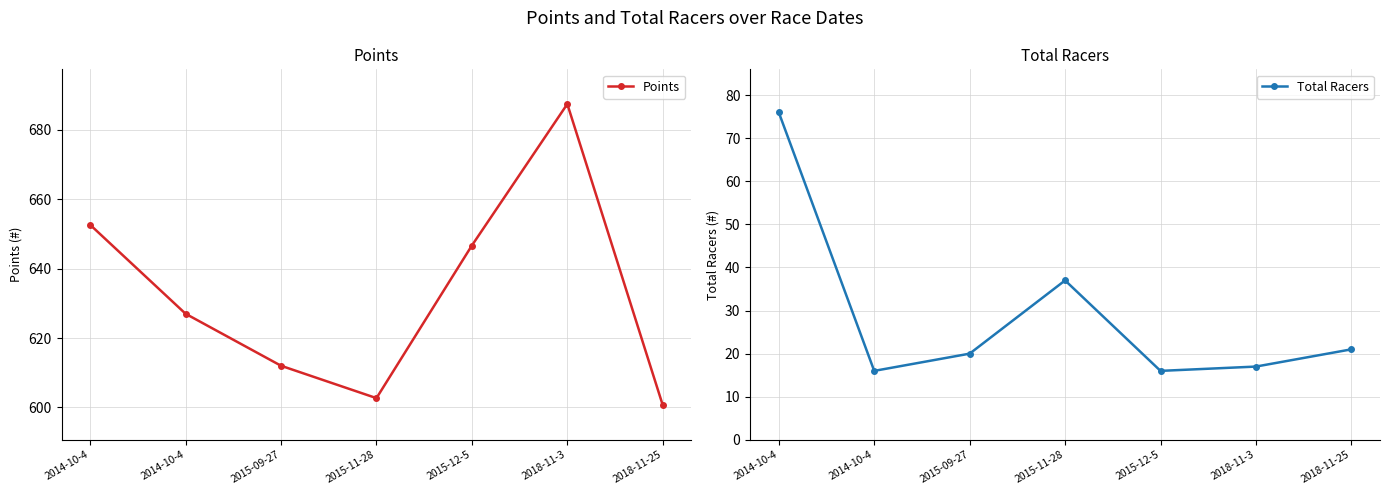

What is the label of the 5th point from the right?

2015-09-27